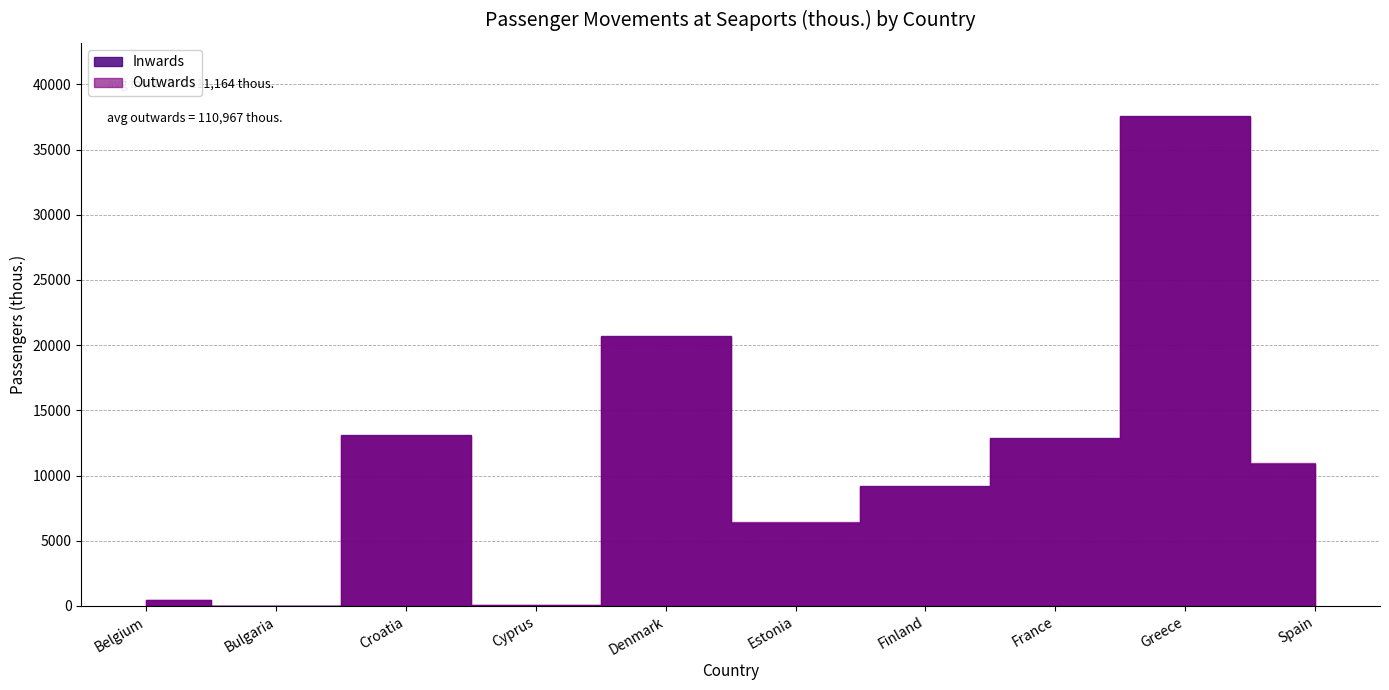

What are all the series names shown in the legend?

Inwards, Outwards